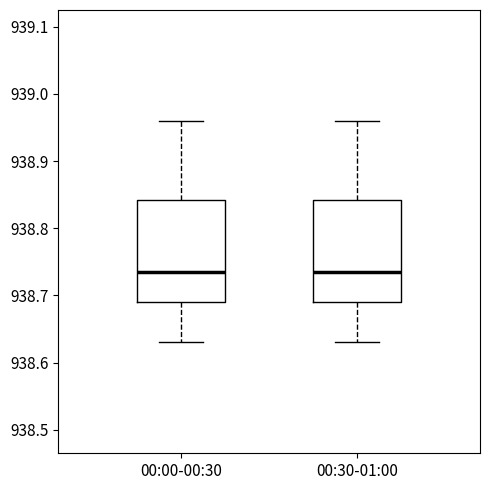

Where does the median line of the box for 00:30-01:00 sit on the y-axis? The values are not printed on the chart, so give them approximately, as read against the axis.

938.74